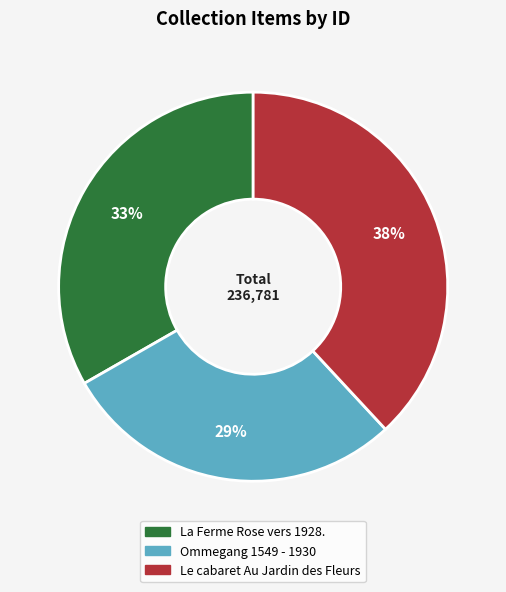

Does any single category account for the majority?

No